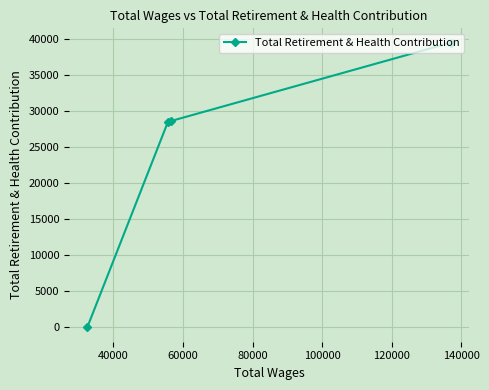

What is the average value?

24120